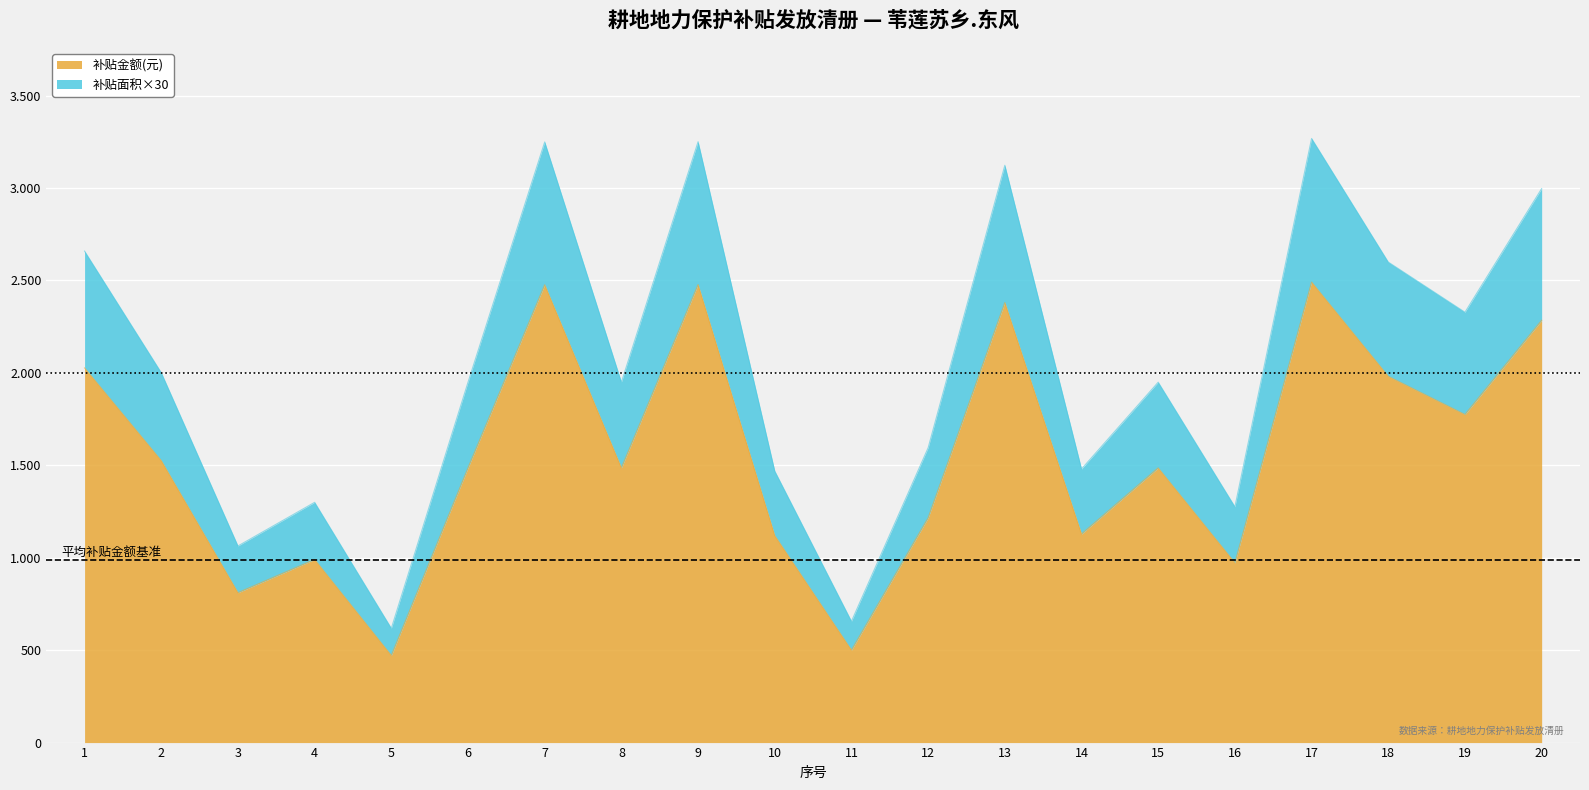

The 补贴金额(元) series shows 1990.1 at 10. True or false?

False